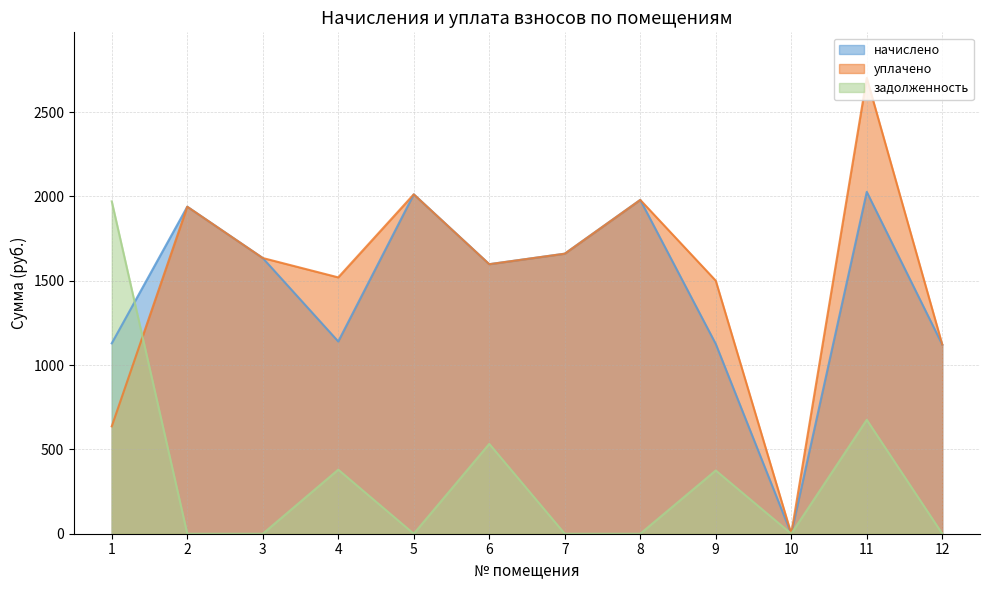

What is the difference between the second highest and second lowest values in the уплачено series?

1375.8